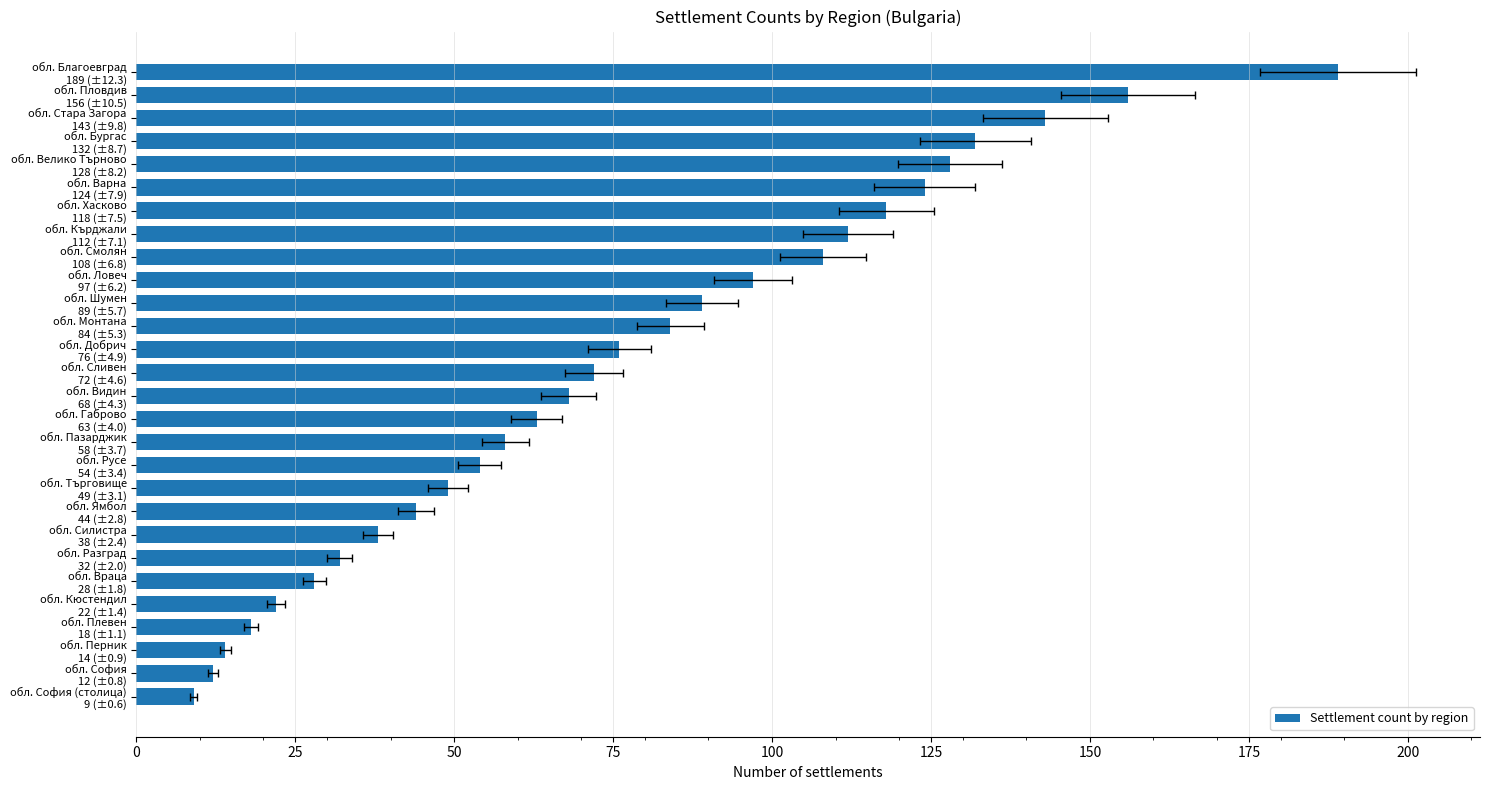

What is the greatest value displayed?

189